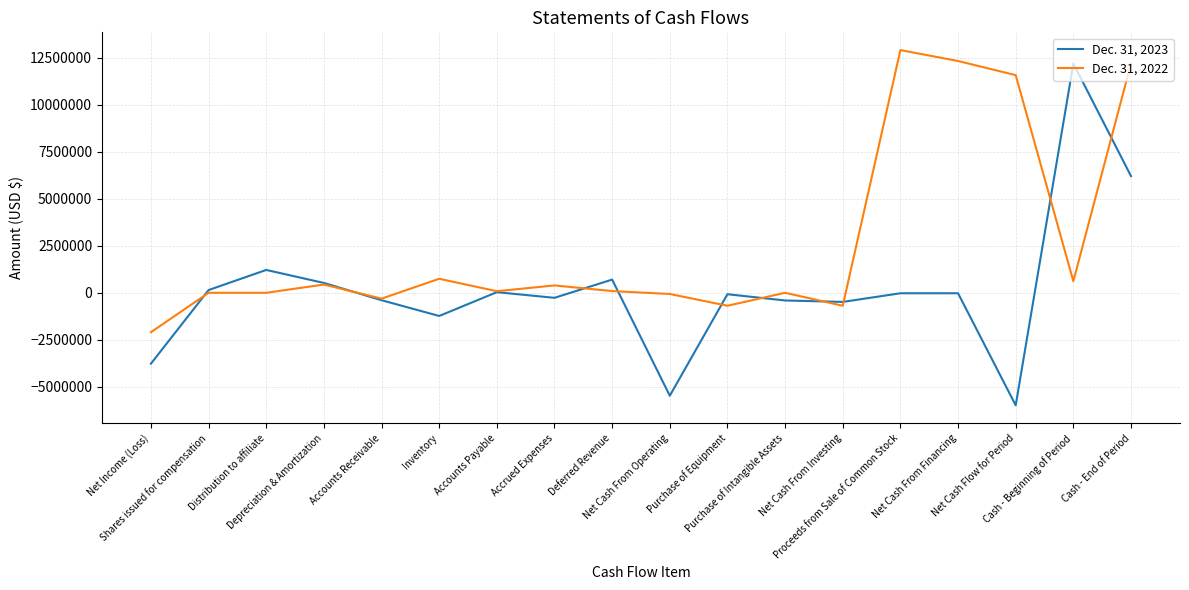

List the series in order of their peak value, lowest first.

Dec. 31, 2023, Dec. 31, 2022